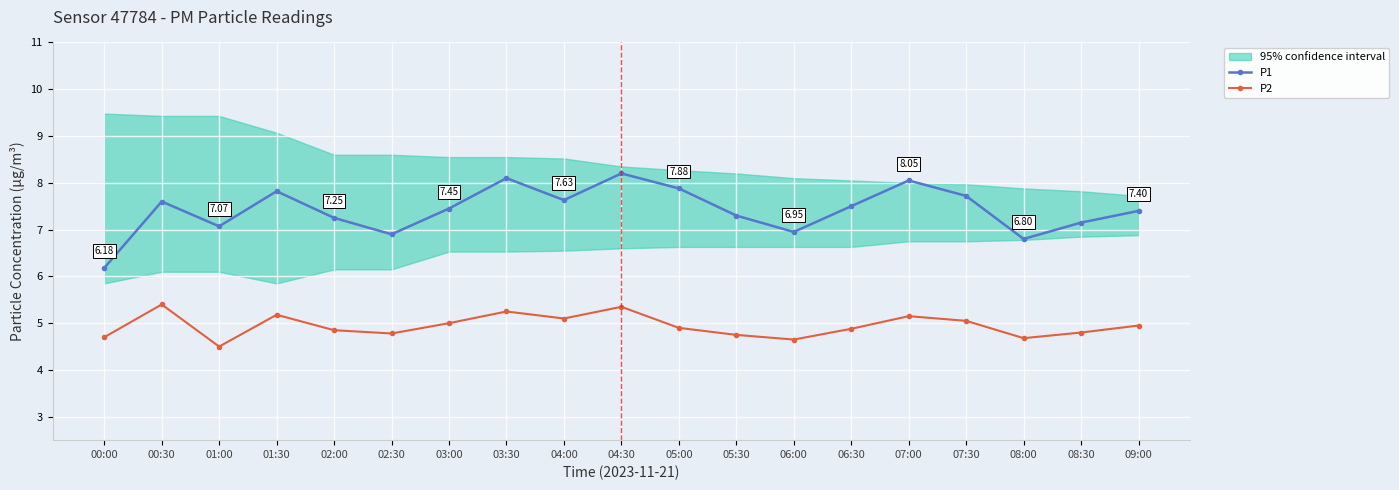

Rank the series at 06:00 from lowest to highest value.

P2, P1